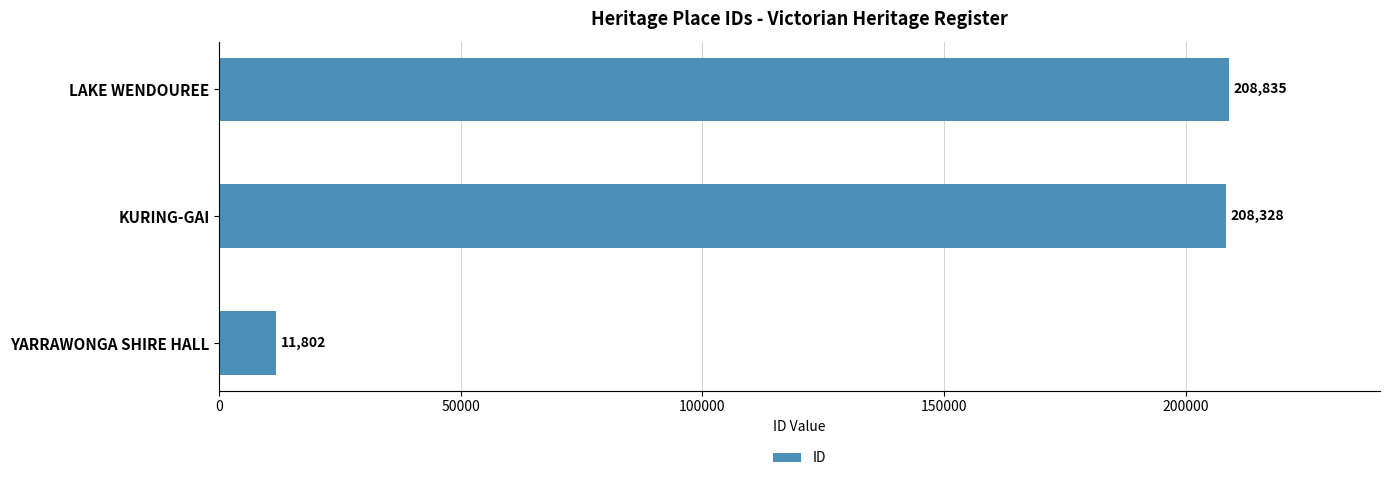

Reading bottom to top, list all the values displayed in this chart.

YARRAWONGA SHIRE HALL=11802	KURING-GAI=208328	LAKE WENDOUREE=208835